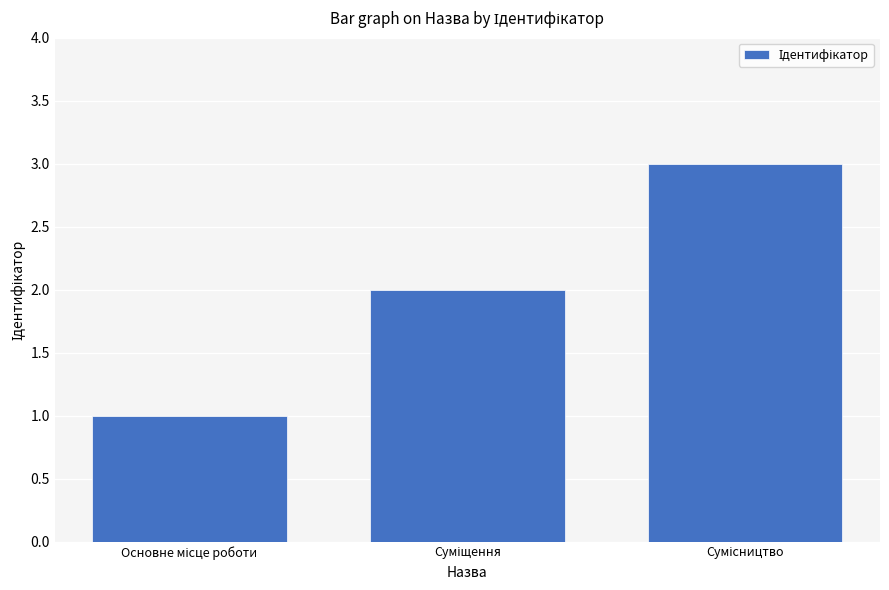

Are the bars grouped side by side (vs. stacked)?

No